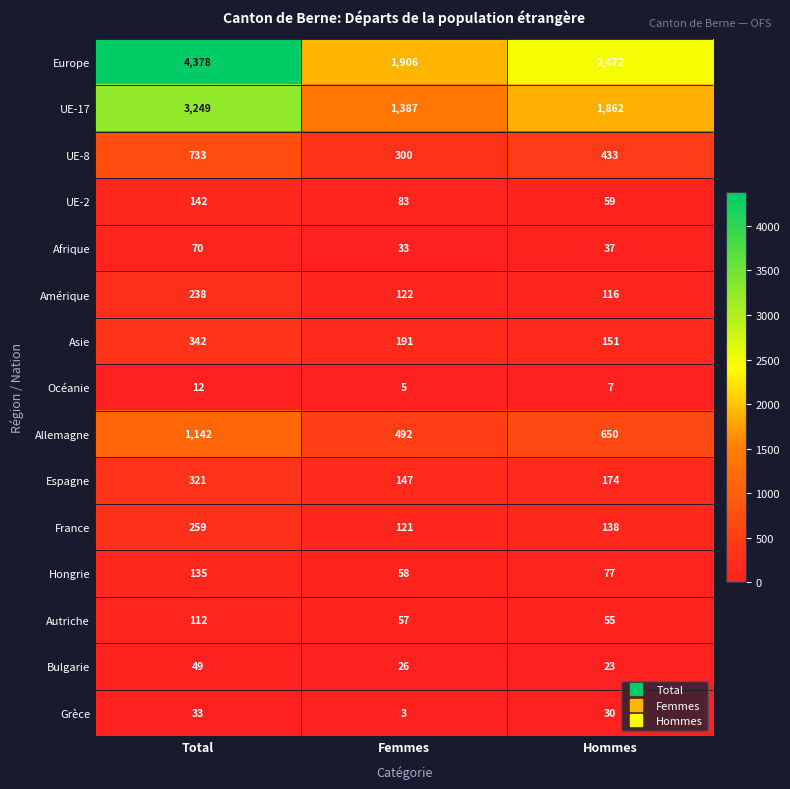

At Hommes, list the series in order from largest to smallest.

Europe, UE-17, Allemagne, UE-8, Espagne, Asie, France, Amérique, Hongrie, UE-2, Autriche, Afrique, Grèce, Bulgarie, Océanie